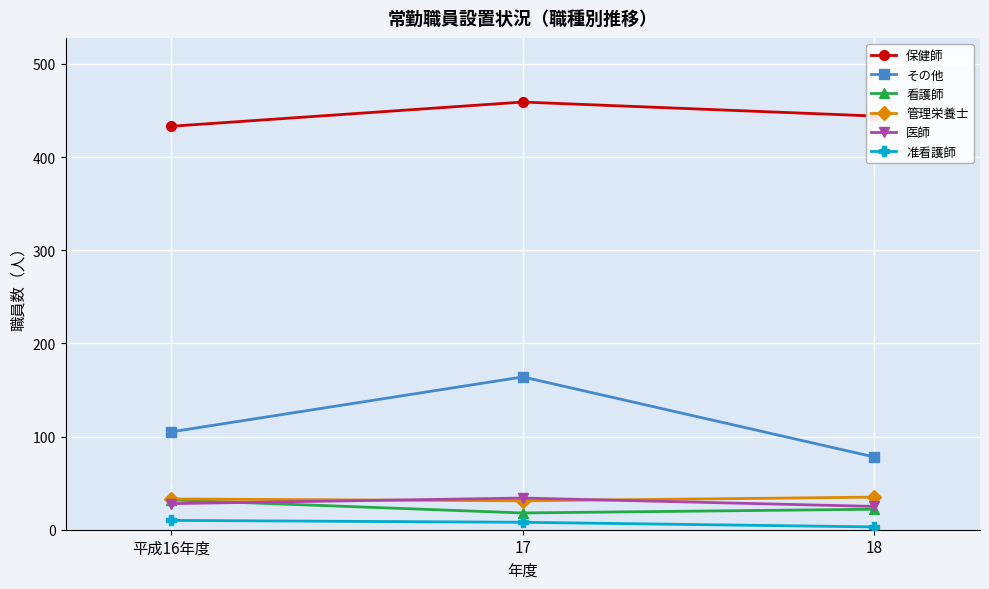

At how many categories does at least one series exceed 155?

3